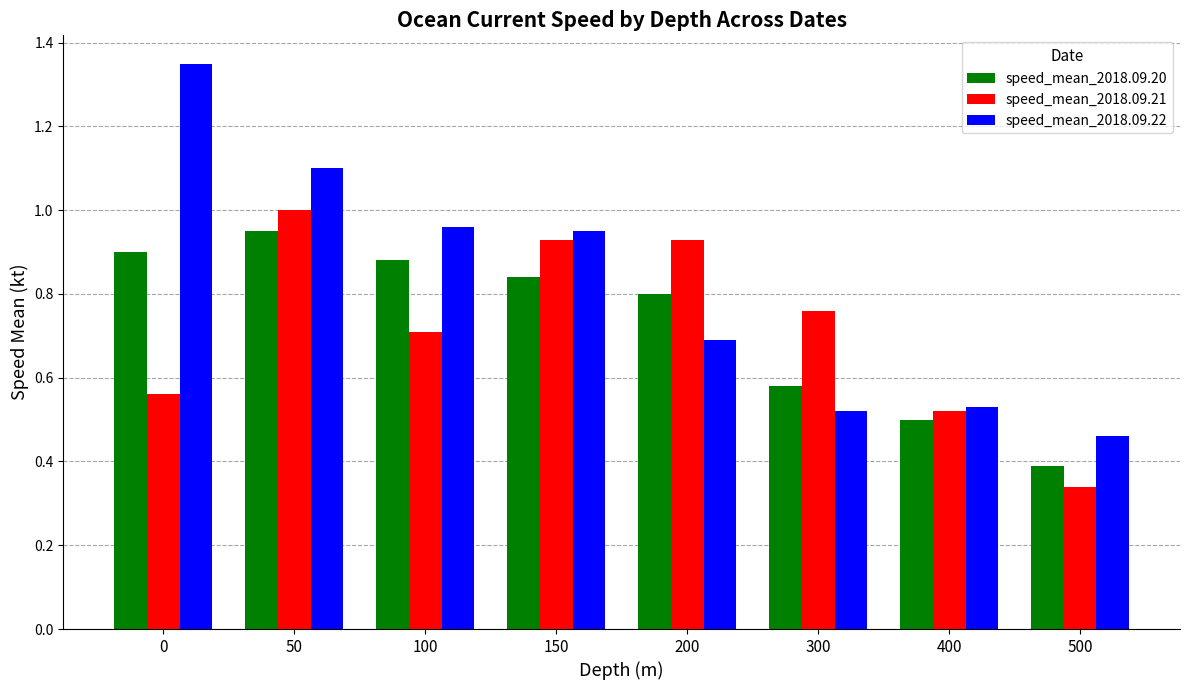

Count the number of data series in this chart.

3